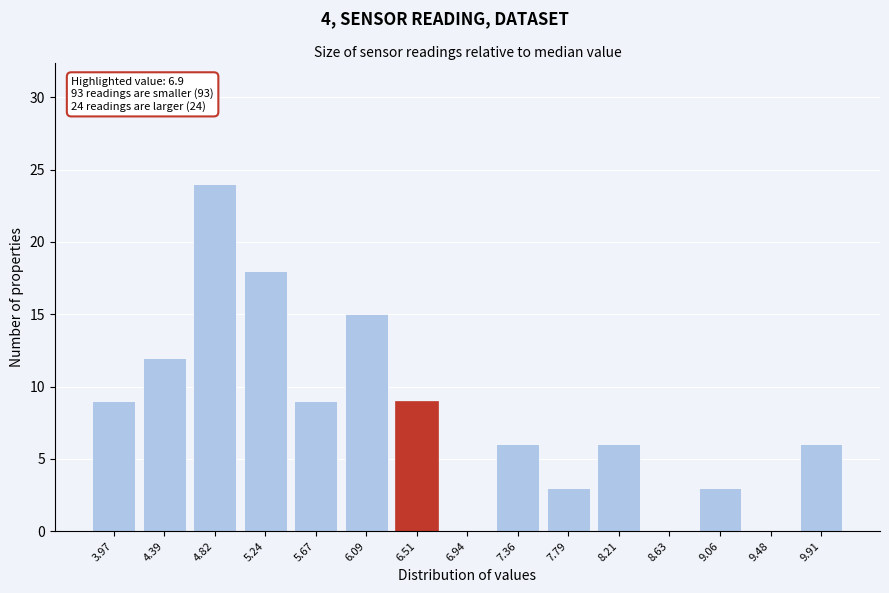

Reading left to right, what are all the values shown in this chart?

3.97=9	4.39=12	4.82=24	5.24=18	5.67=9	6.09=15	6.51=9	6.94=0	7.36=6	7.79=3	8.21=6	8.63=0	9.06=3	9.48=0	9.91=6